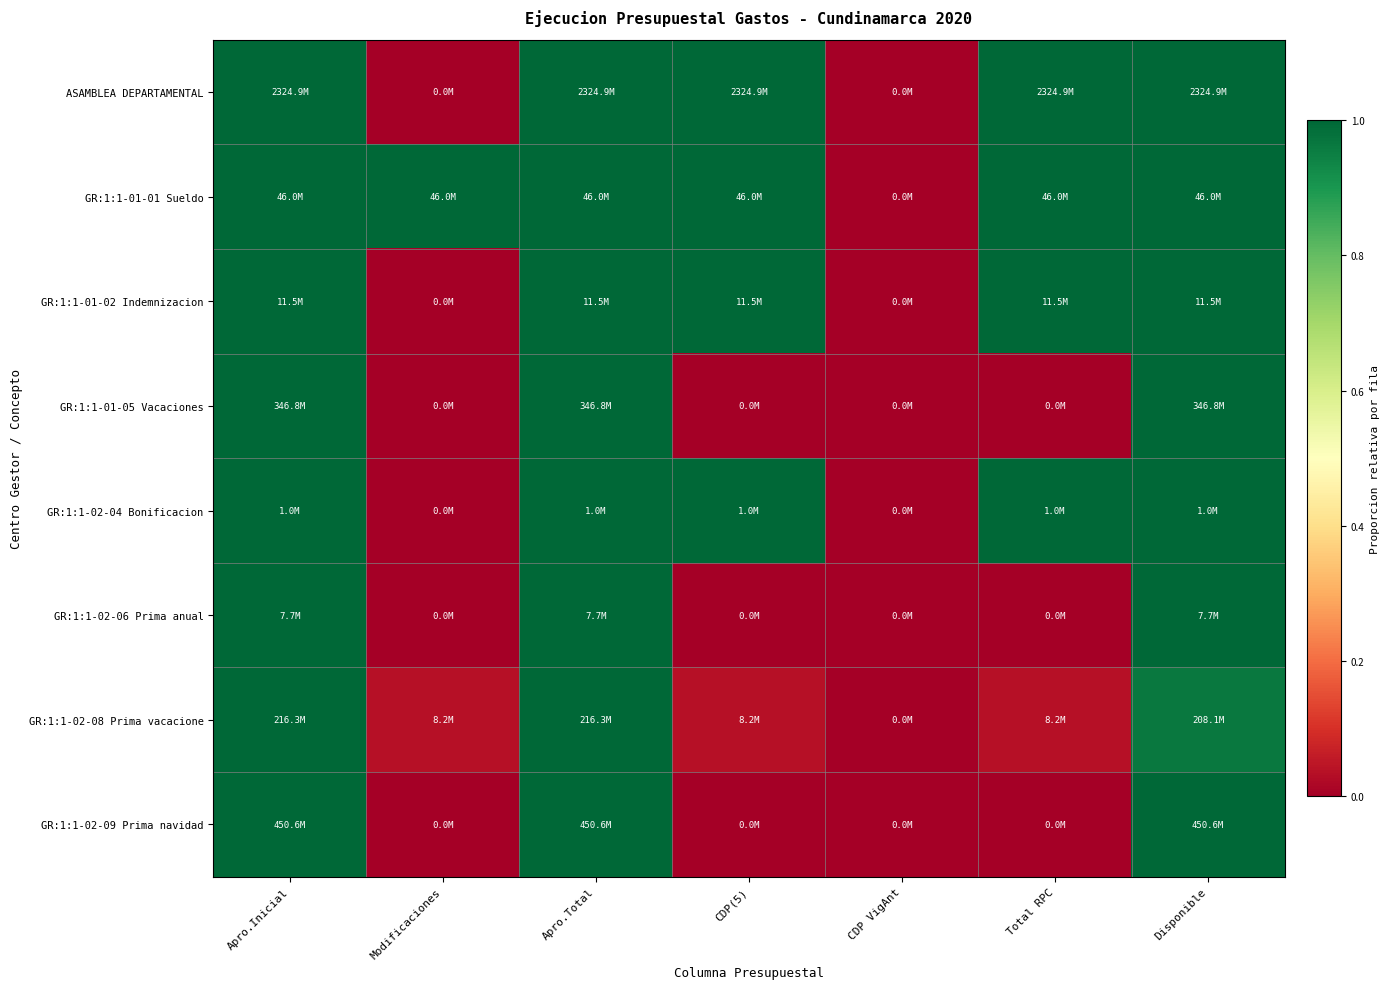

Which label corresponds to the smallest value in the chart?

Modificaciones